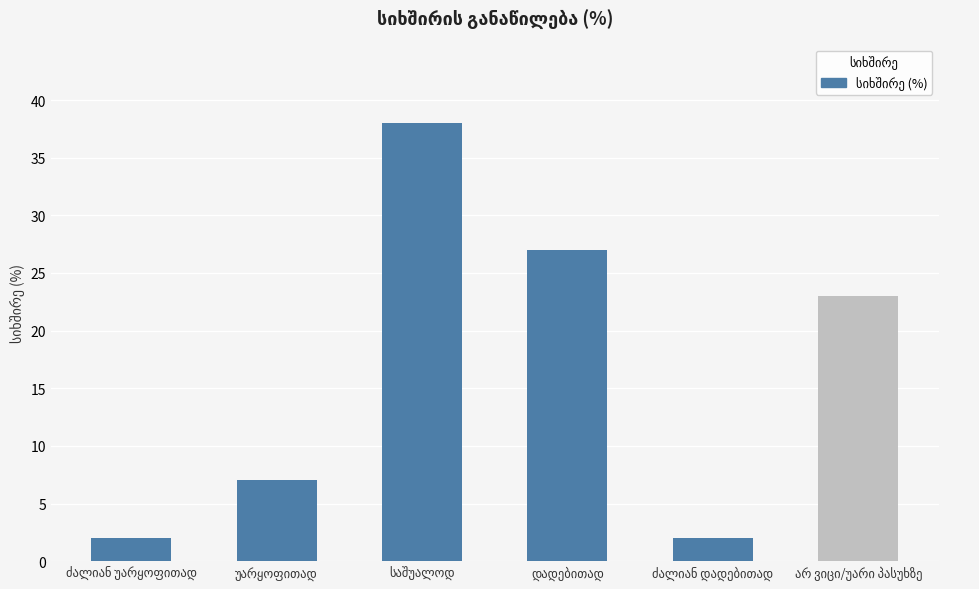

What is the value of the 5th bar from the left?

2